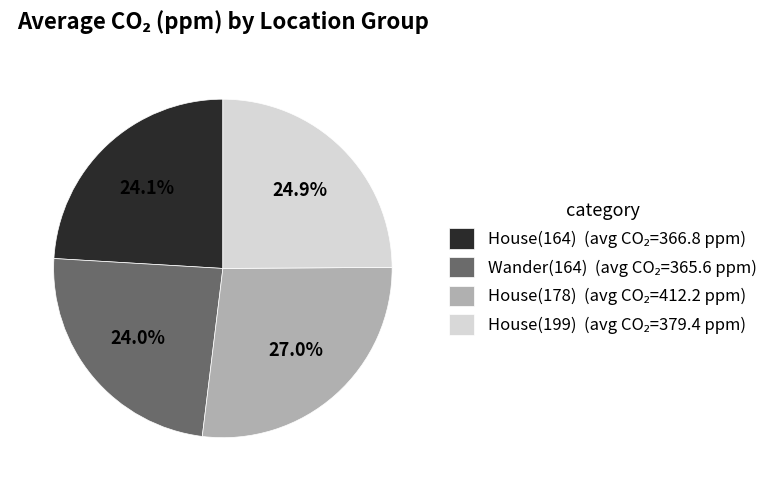

True or false: House(164) accounts for 38% of the total.

False